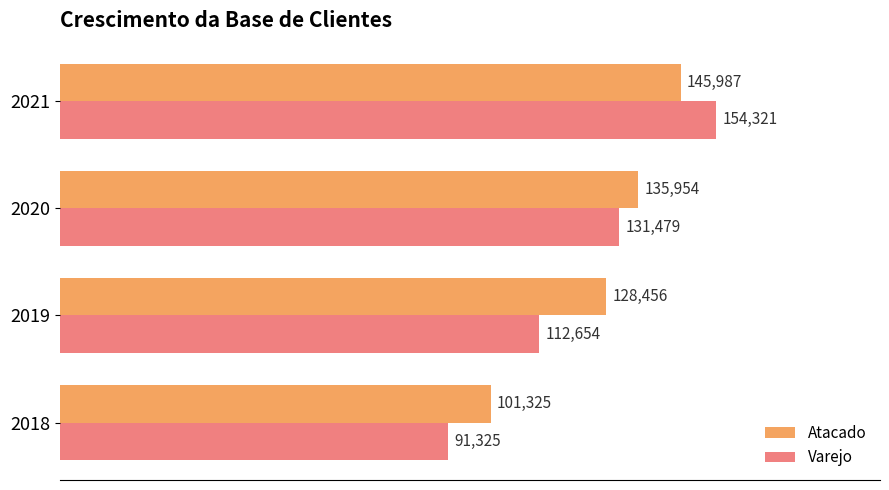

List the labels in order of Atacado value, smallest first.

2018, 2019, 2020, 2021